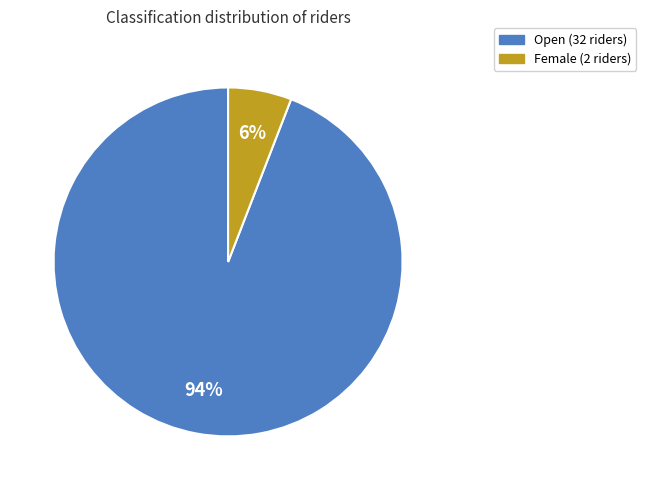

Is there a majority slice in this chart?

Yes